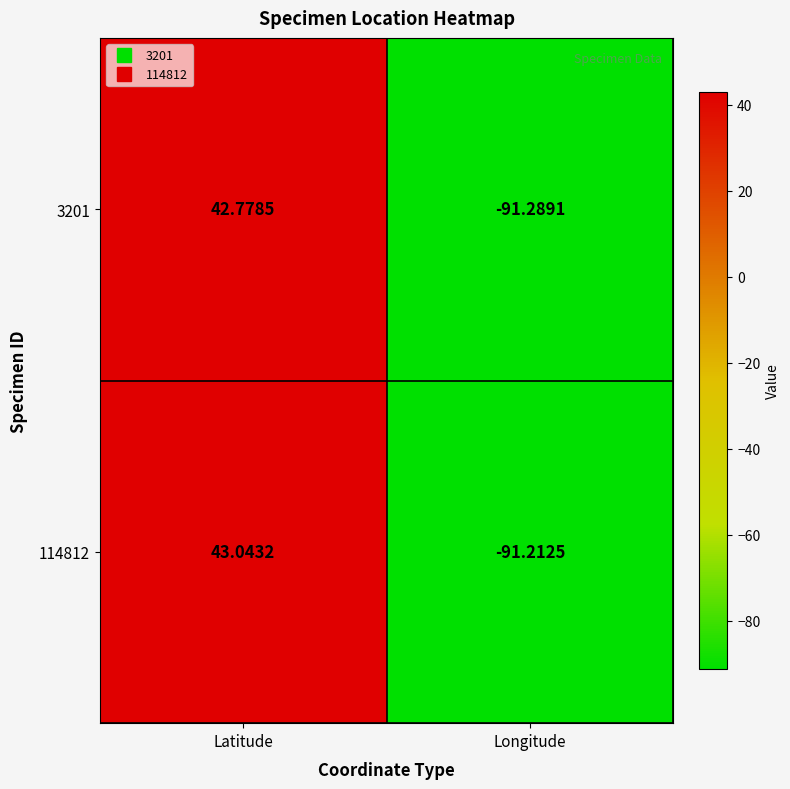

At which category is the sum across all series the highest?

Latitude